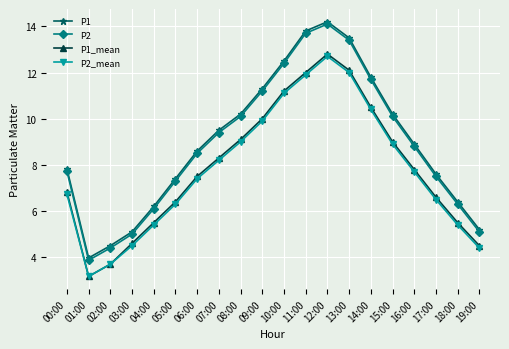

What is the value of the P2_mean point at the 13th from the left?

12.7